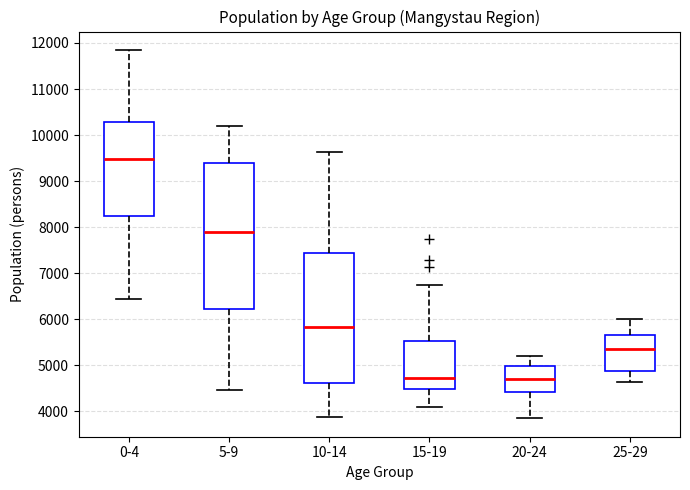

Reading left to right, read every box against the y-axis: the position of its median line, the range the box covers, and the ends of its whiskers. The values are not printed on the chart, so give them approximately, as read against the axis.

0-4: median 9500, box 8200 to 10300, whiskers 6400 to 11800
5-9: median 7900, box 6200 to 9400, whiskers 4500 to 10200
10-14: median 5800, box 4600 to 7400, whiskers 3900 to 9600
15-19: median 4700, box 4500 to 5500, whiskers 4100 to 6700
20-24: median 4700, box 4400 to 5000, whiskers 3800 to 5200
25-29: median 5400, box 4900 to 5700, whiskers 4600 to 6000